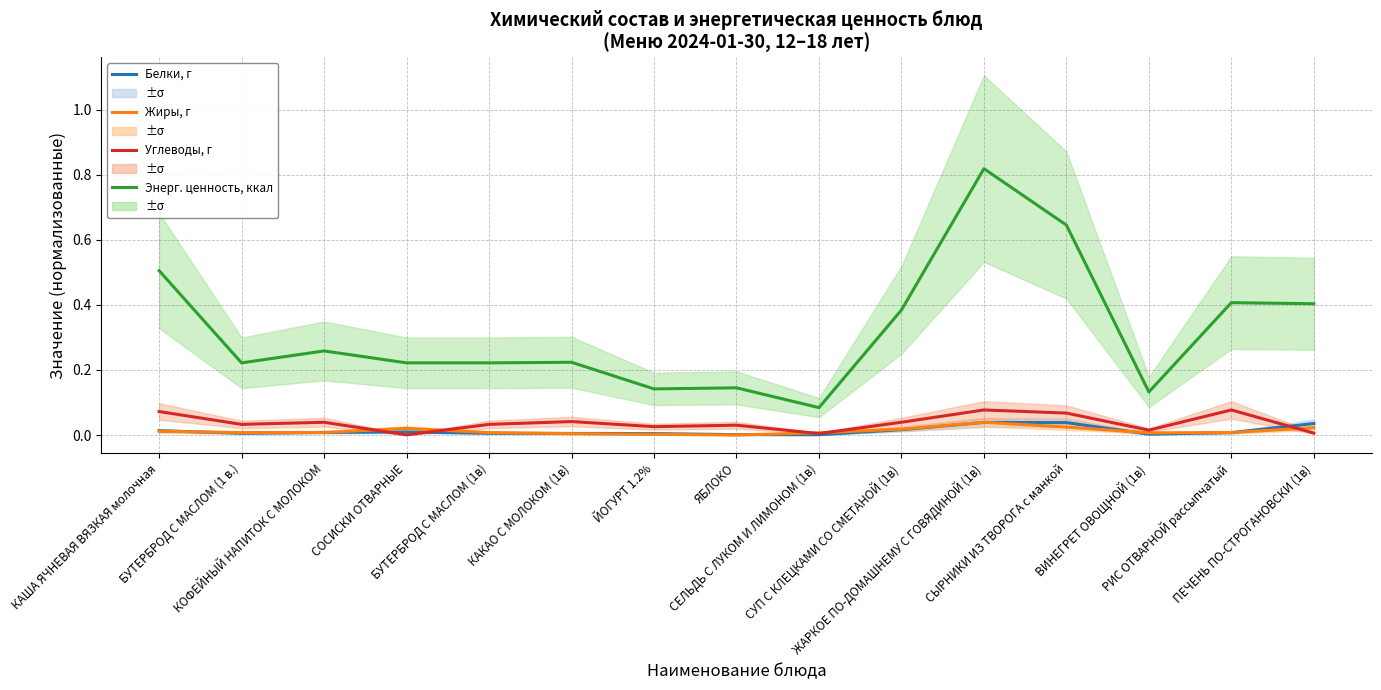

How many lines are shown in the chart?

4